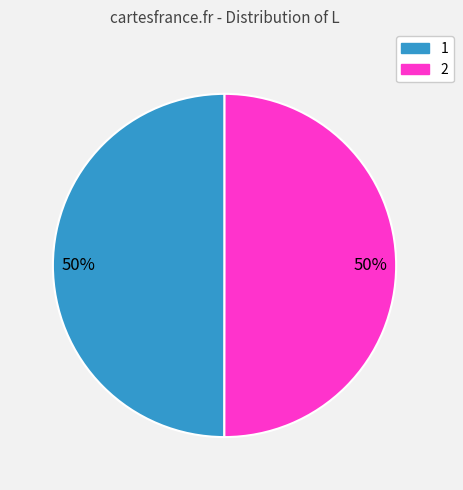

To the nearest percent, what percentage of the pie is 2?

50%